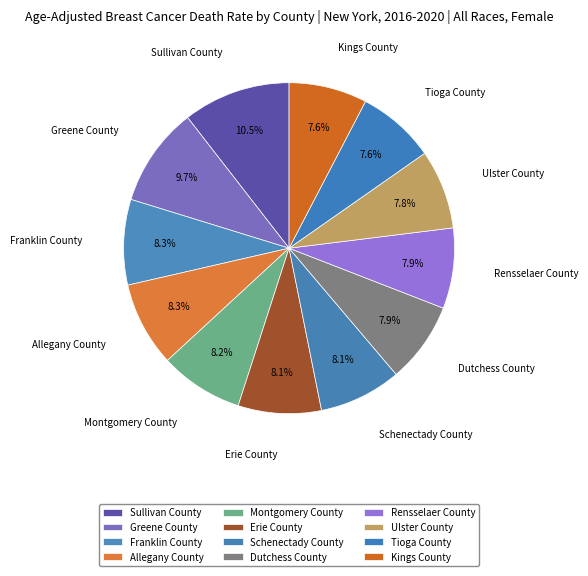

What portion of the pie excludes Schenectady County?

91.9%